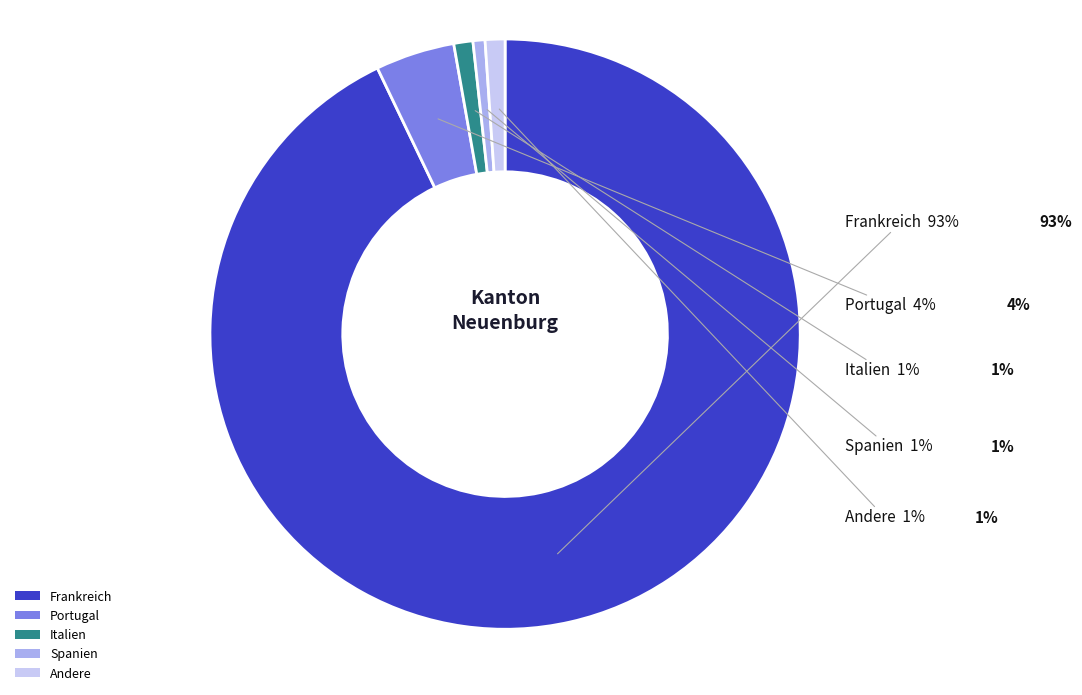

To the nearest percent, what is the difference between the Frankreich and Spanien slice percentages?

92%